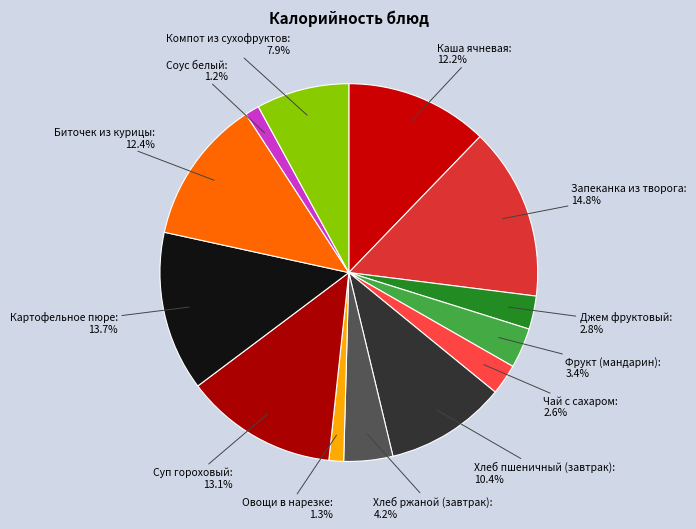

Is there any slice that represents more than half of the pie?

No